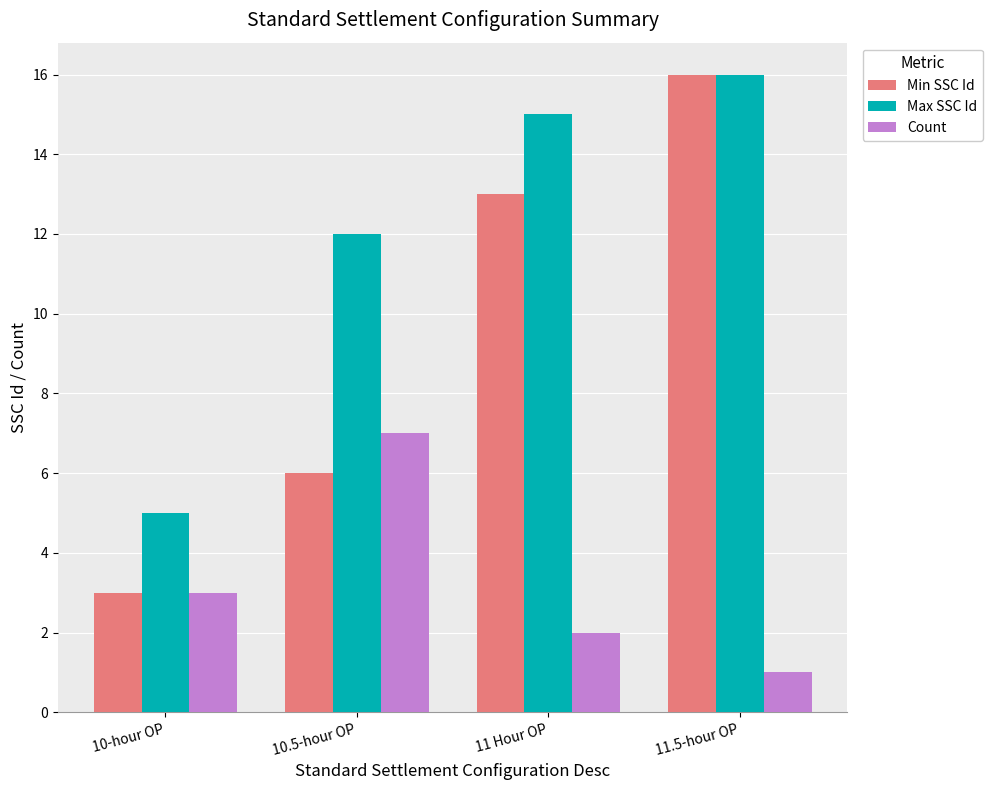

The value of Max SSC Id at 10.5-hour OP is 7. True or false?

False